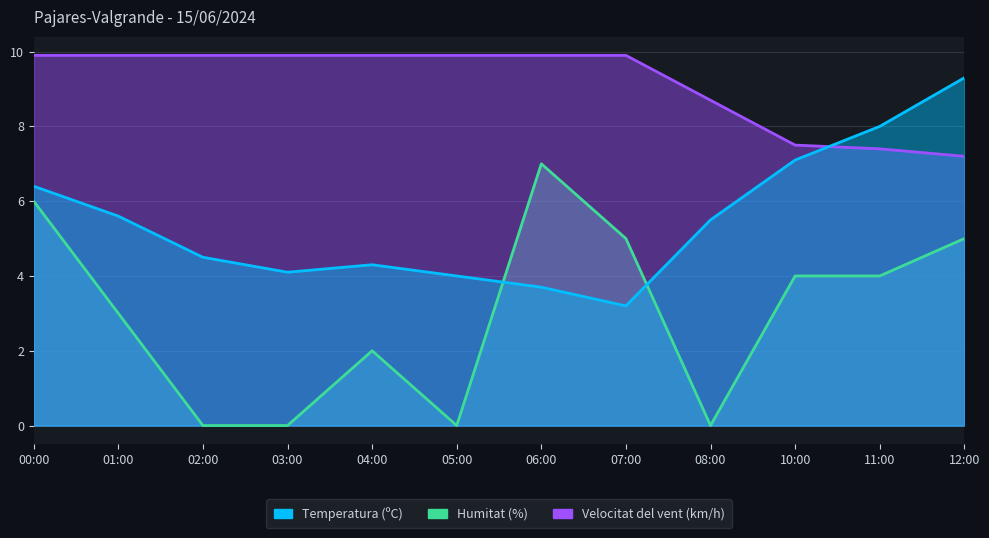

What position from the left is 07:00?

8